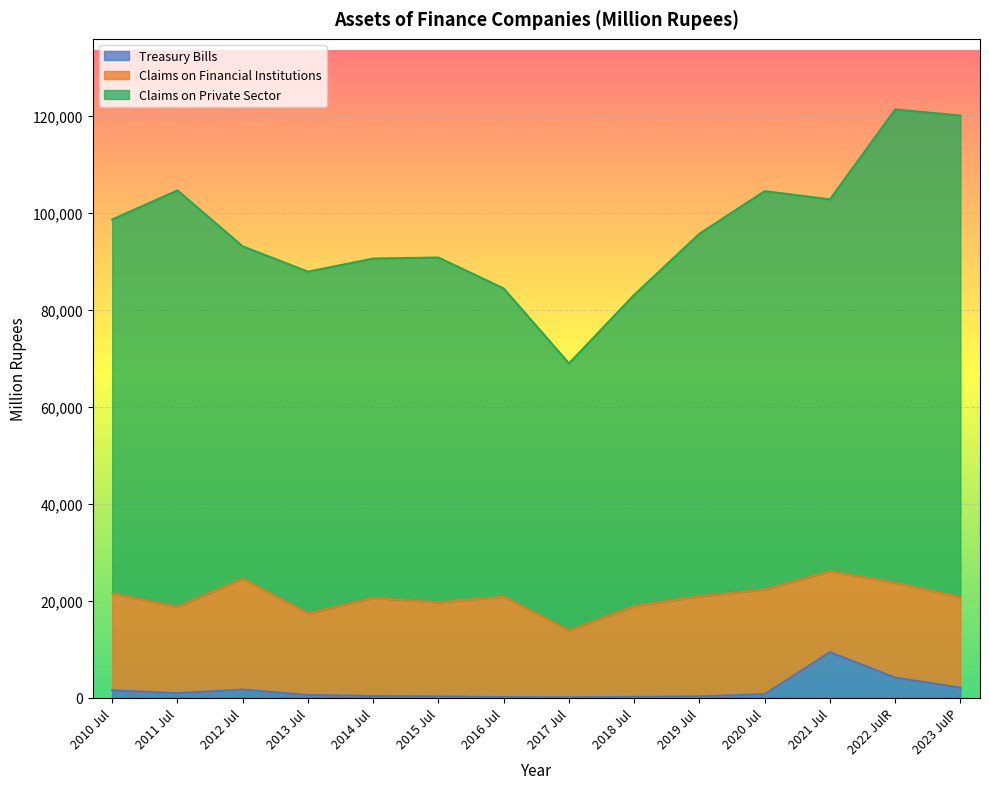

True or false: Claims on Private Sector has more than 0 points higher than both neighbors.

True